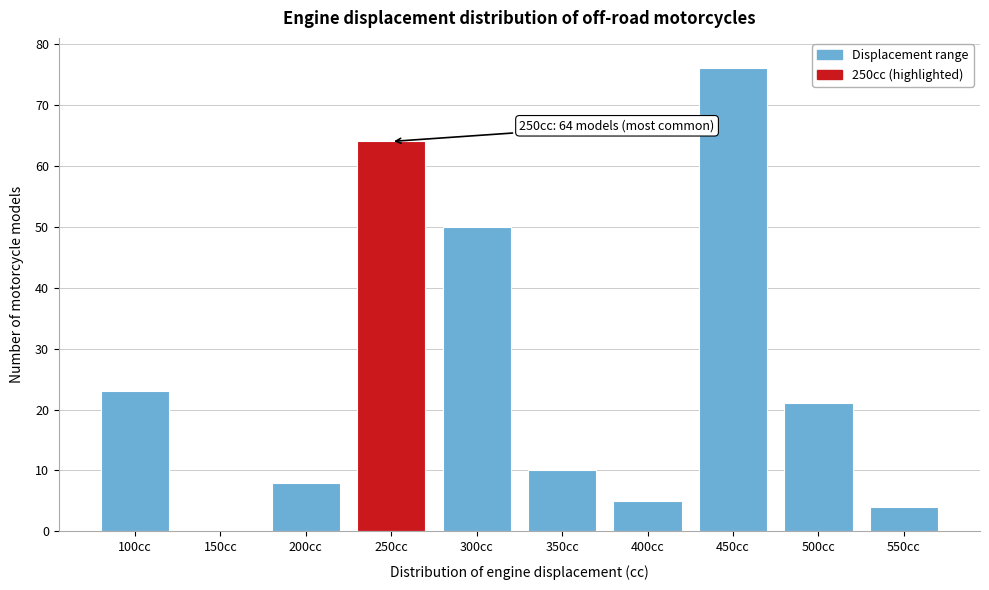

Reading right to left, extract all data points from this chart.

550cc=4	500cc=21	450cc=76	400cc=5	350cc=10	300cc=50	250cc=64	200cc=8	150cc=0	100cc=23